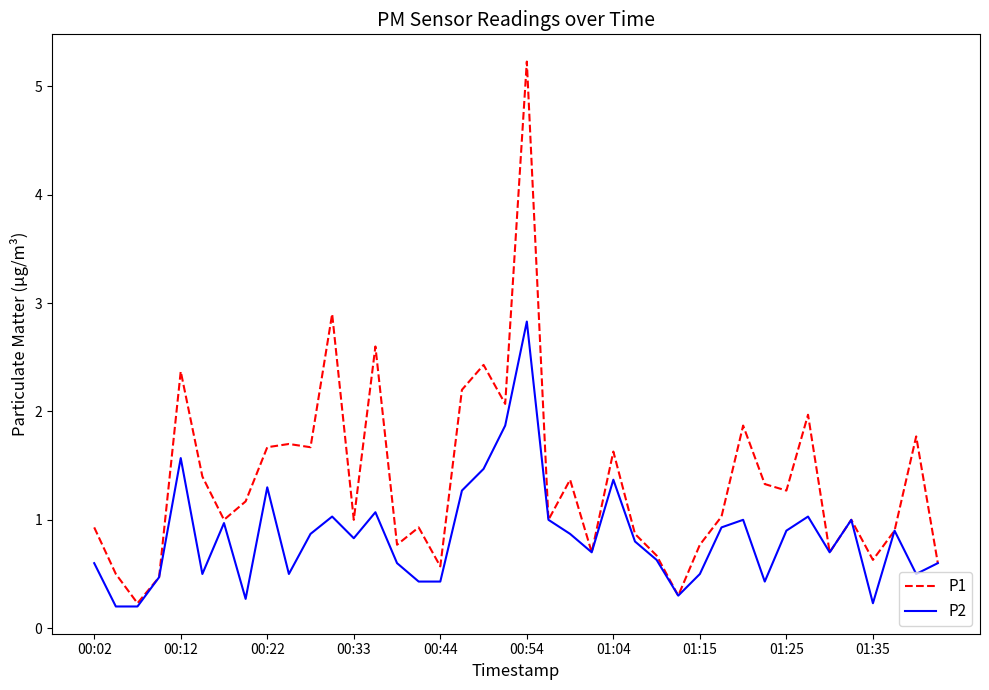

What is the highest value of the P1 series?

5.2